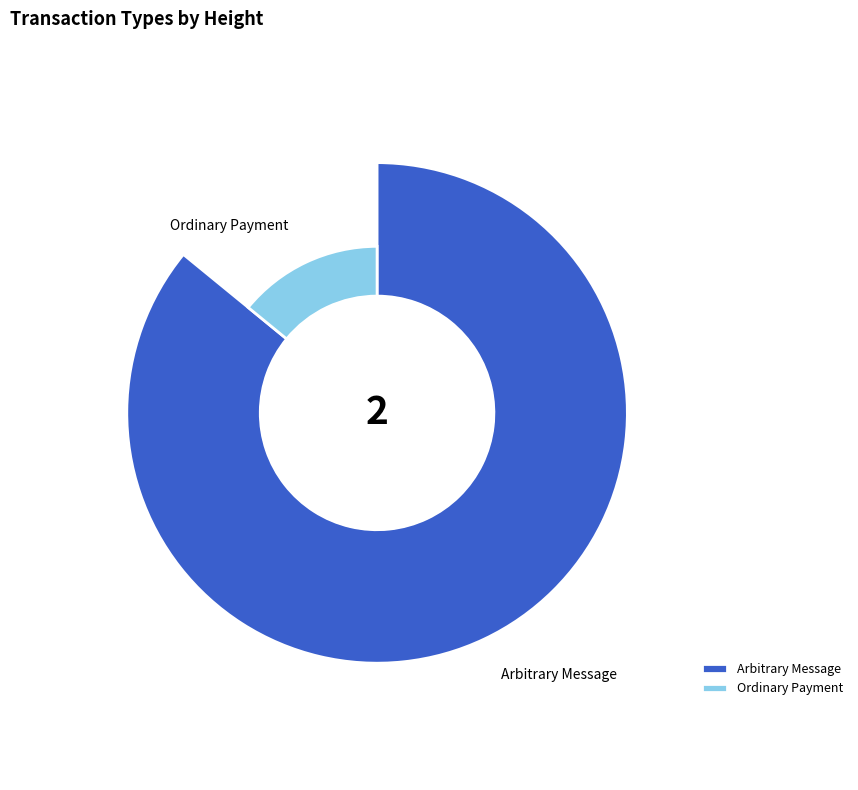

True or false: Arbitrary Message (Height: 385259) accounts for 86% of the total.

True